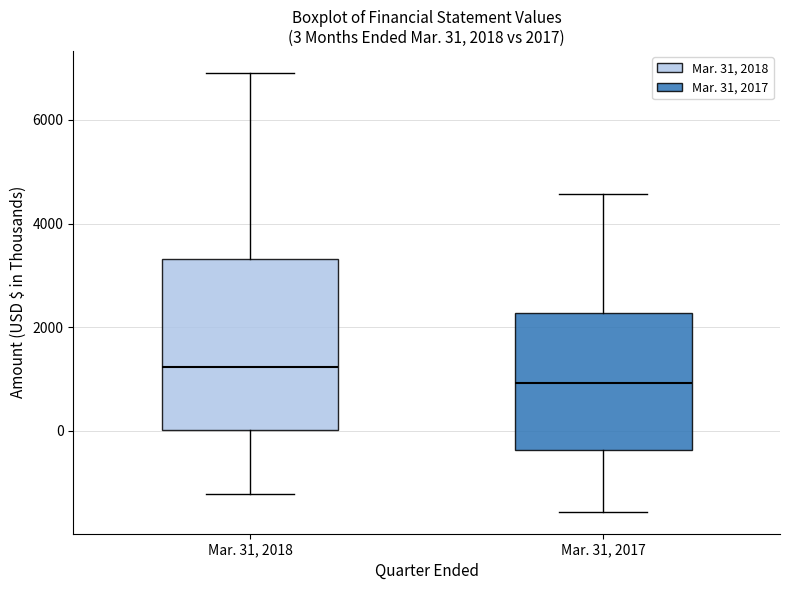

Which box has the lowest median line?

Mar. 31, 2017